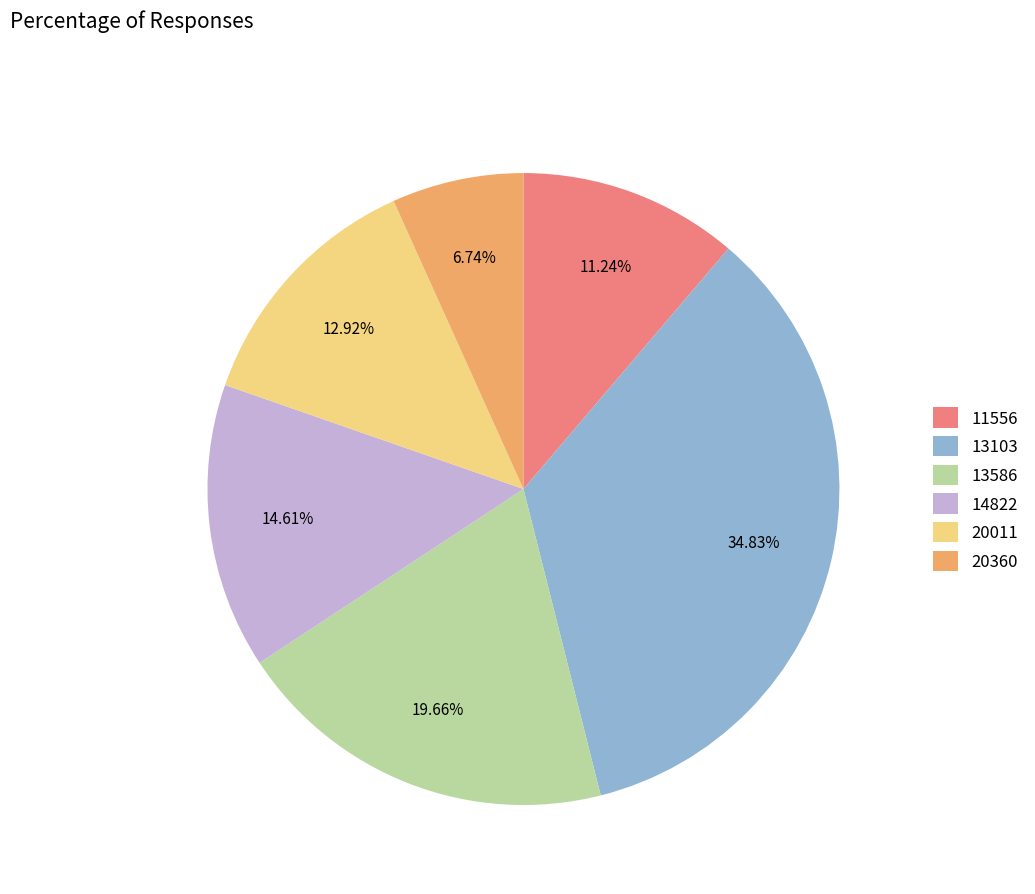

To the nearest percent, what is the average slice percentage?

17%